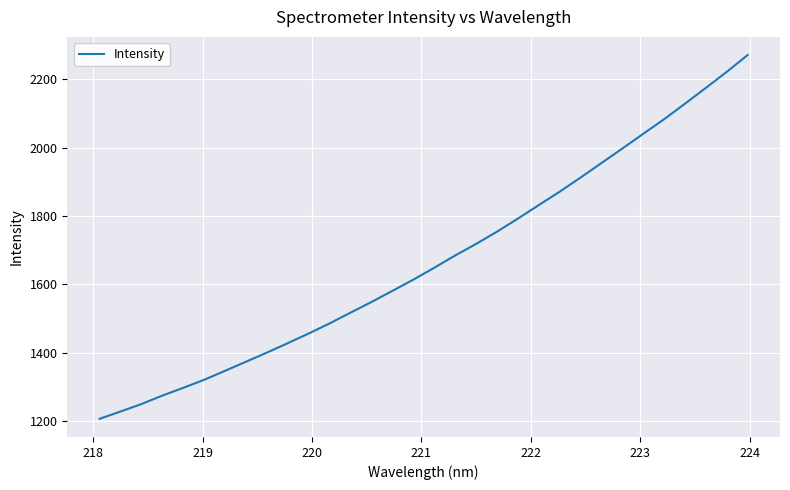

What is the difference between the maximum and minimum values?

1064.3